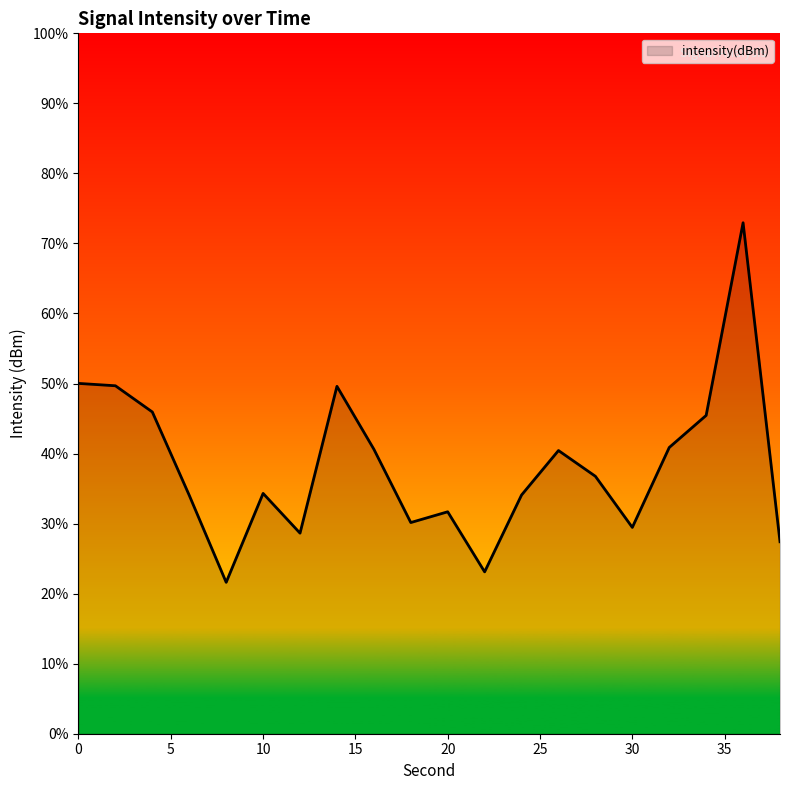

What is the difference between the maximum and minimum values?

51.3